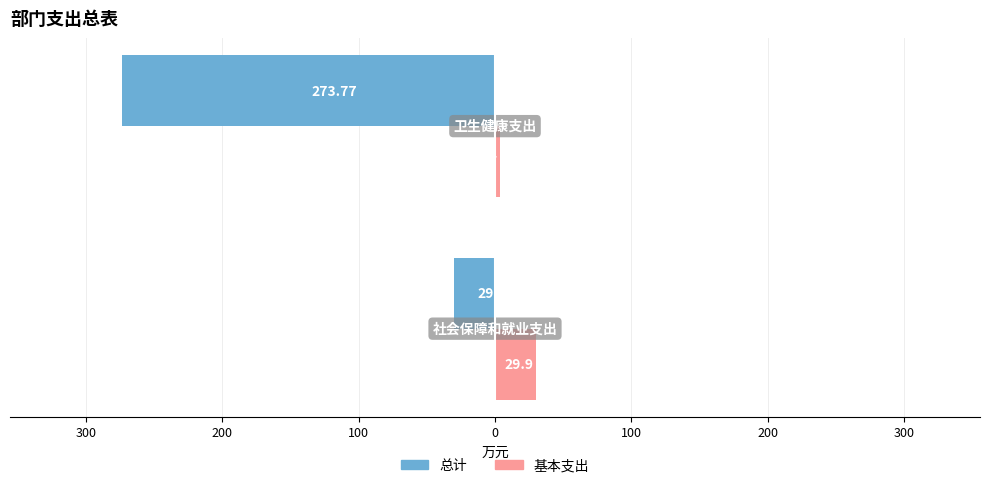

What are all the series names shown in the legend?

总计, 基本支出